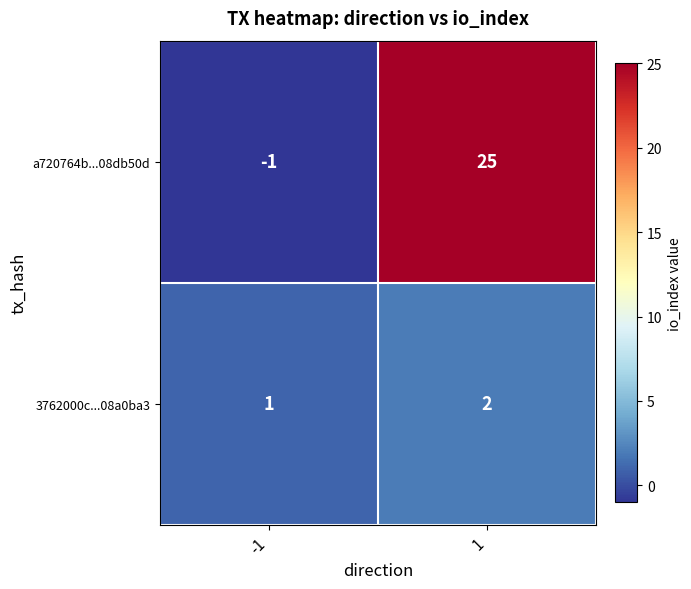

What is the maximum value for a720764b...08db50d?

25